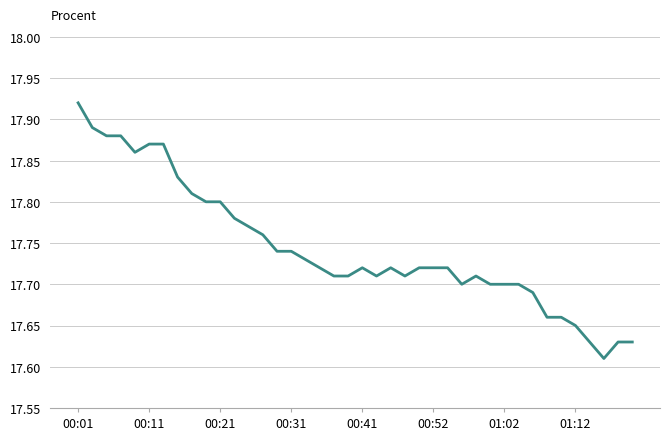

How many lines are shown in the chart?

1